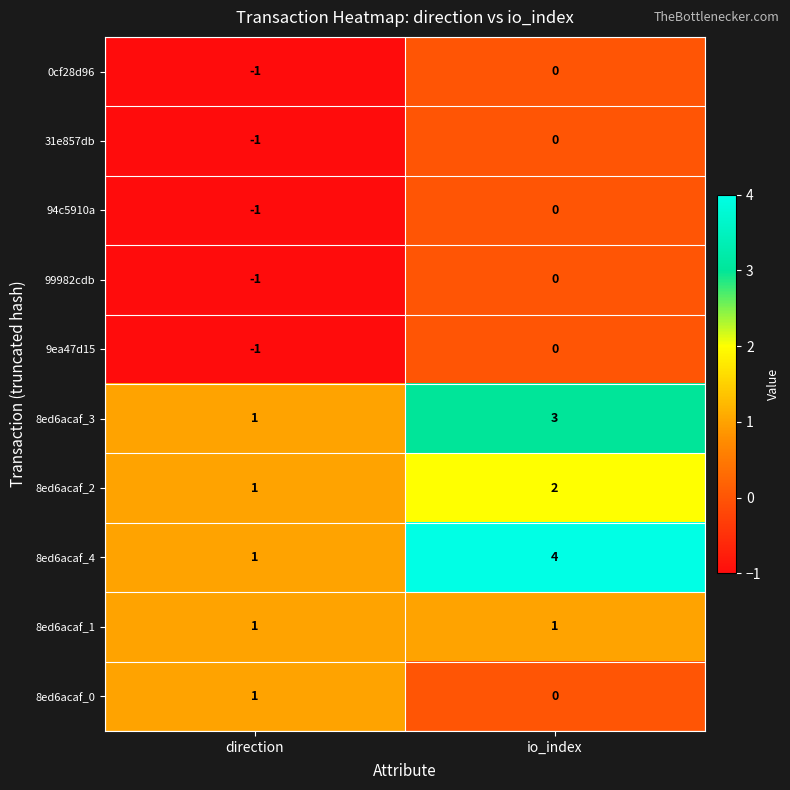

How many distinct data groups are displayed?

10